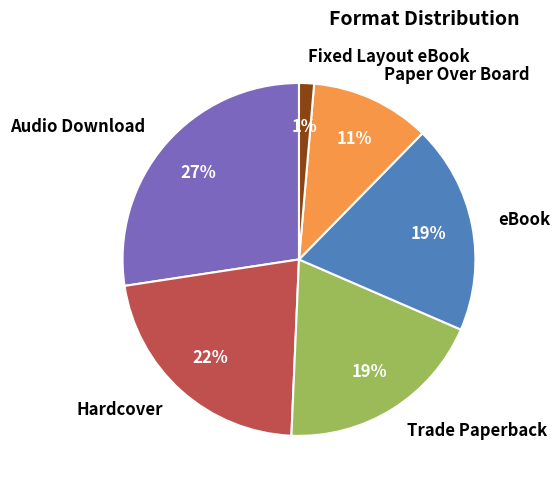

How many slices are in this pie chart?

6